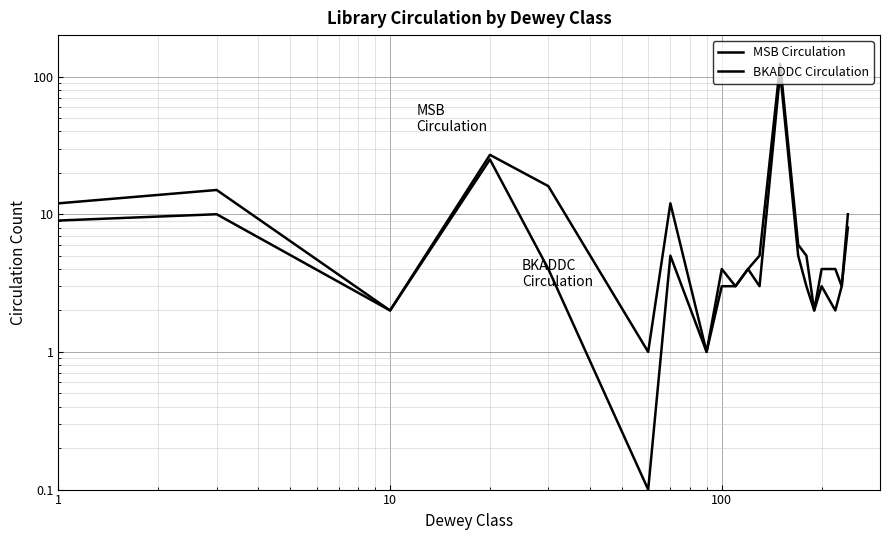

At 1, list the series in order from smallest to largest.

BKADDC Circulation, MSB Circulation